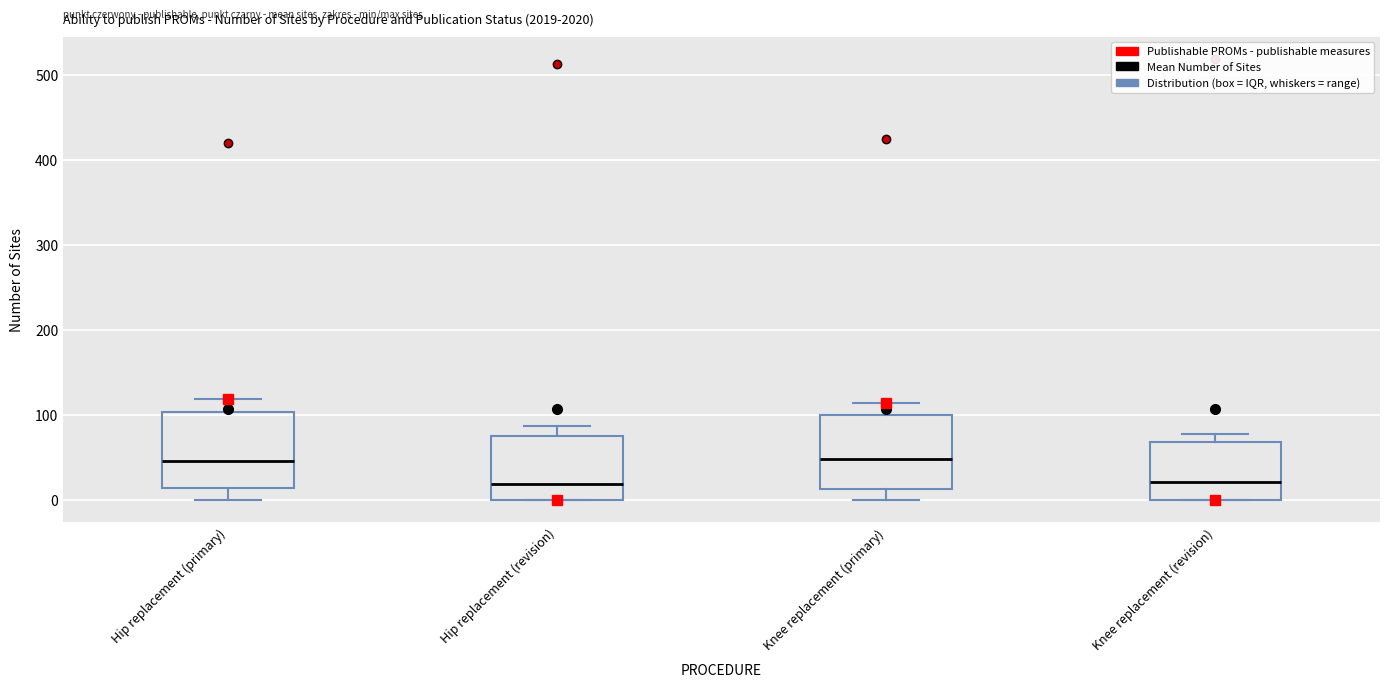

Where does the median line of the box for Hip replacement (primary) sit on the y-axis? The values are not printed on the chart, so give them approximately, as read against the axis.

50